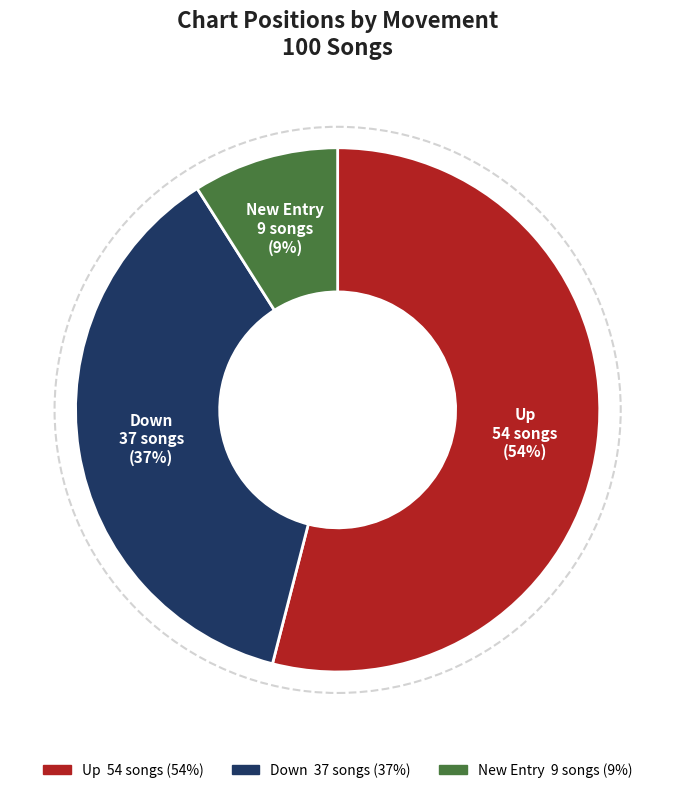

To the nearest percent, what is the average slice percentage?

33%